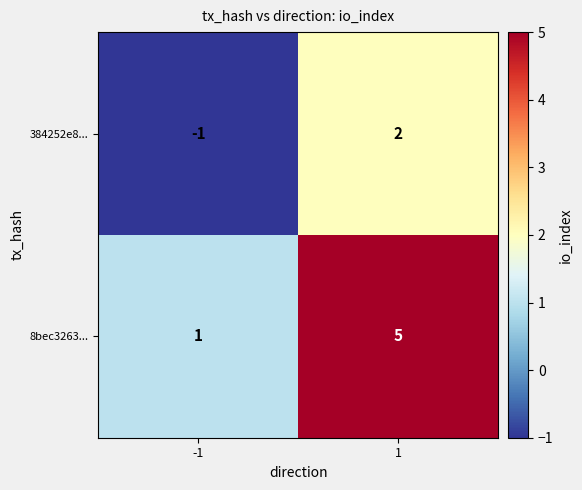

Is it true that 8bec3263... equals 5 at 1?

True